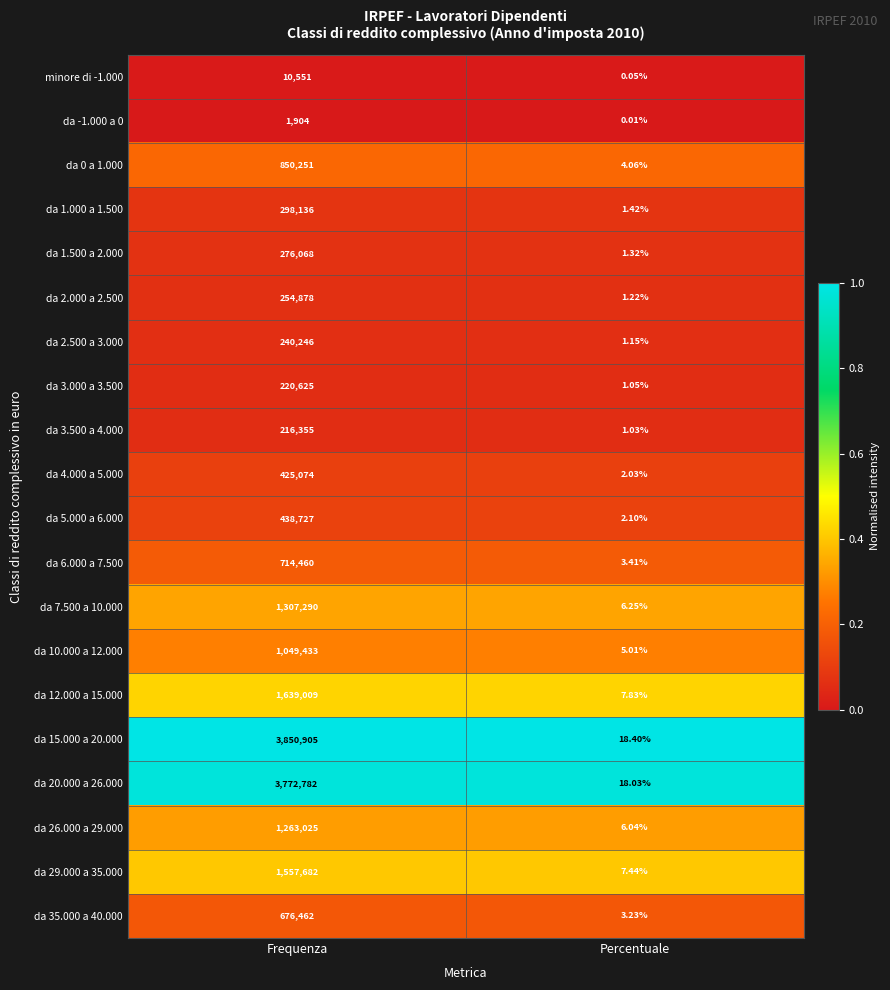

Is the value of da 26.000 a 29.000 at Percentuale greater than the value of da 15.000 a 20.000 at Percentuale?

No